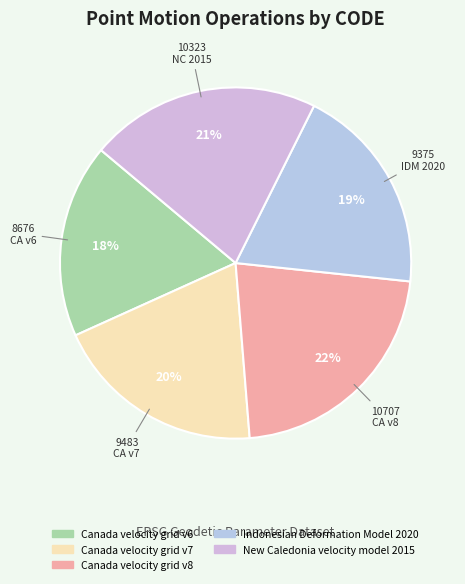

How many segments does this pie chart have?

5